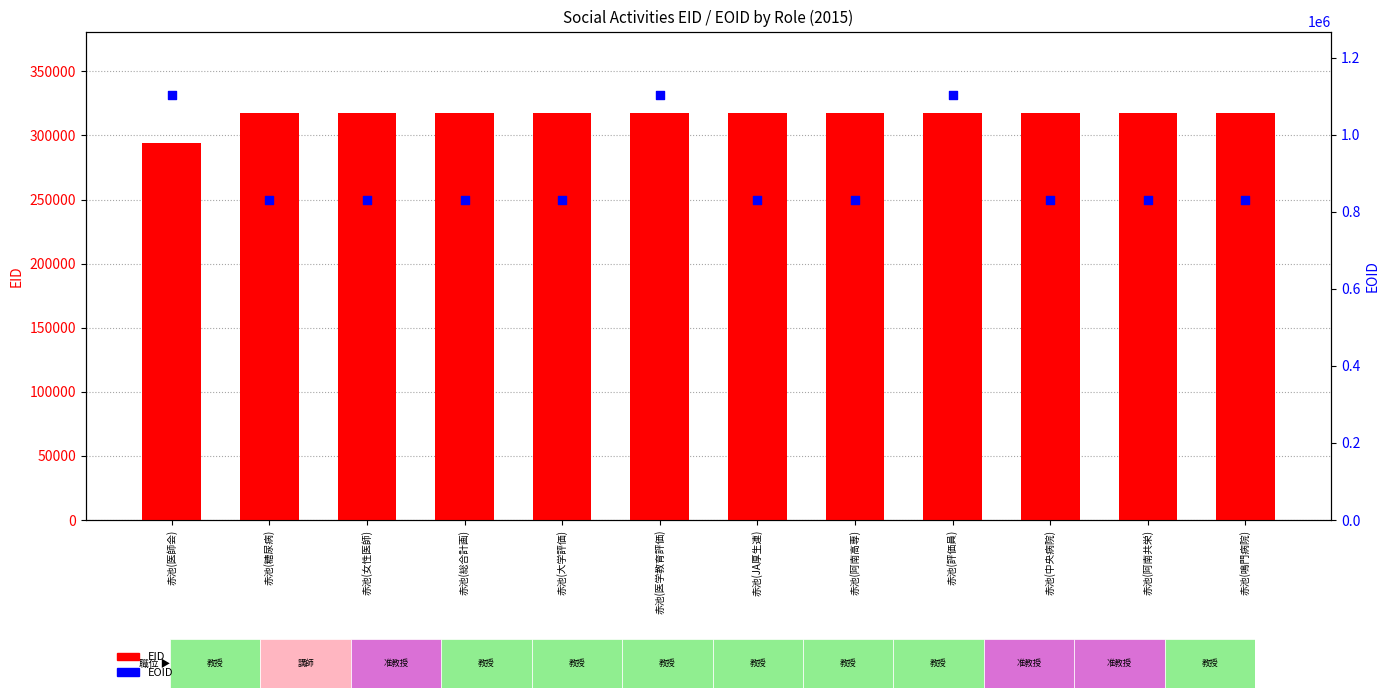

Is the value of EOID at 赤池(糖尿病) greater than the value of EID at 赤池(糖尿病)?

Yes